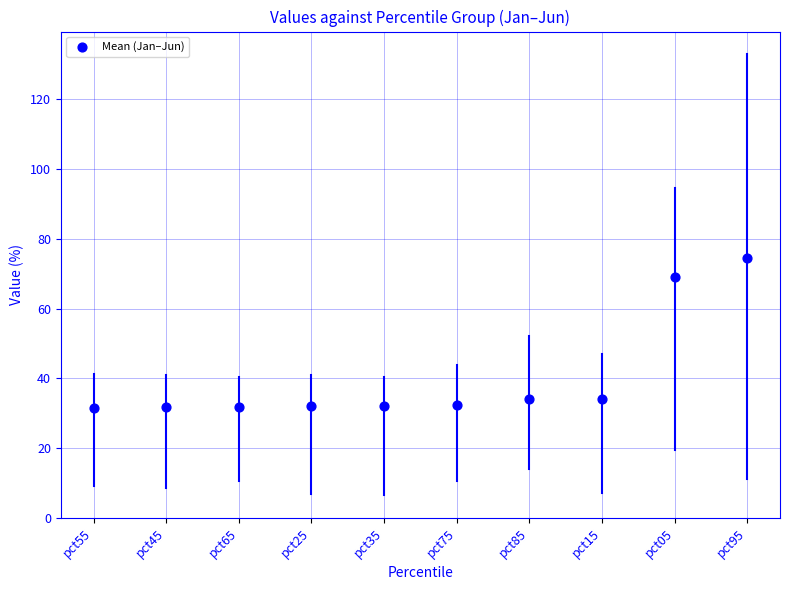

What is the average Y value?

40.4